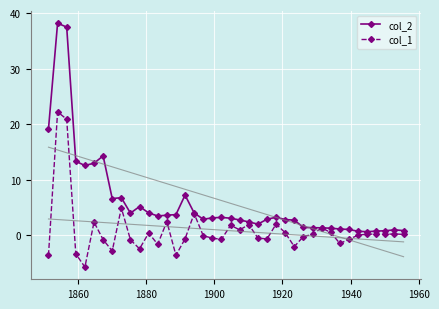

How many interior local peaks does the col_2 series have?

8